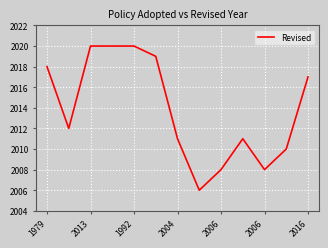

What is the difference between the second highest and minimum values?

14